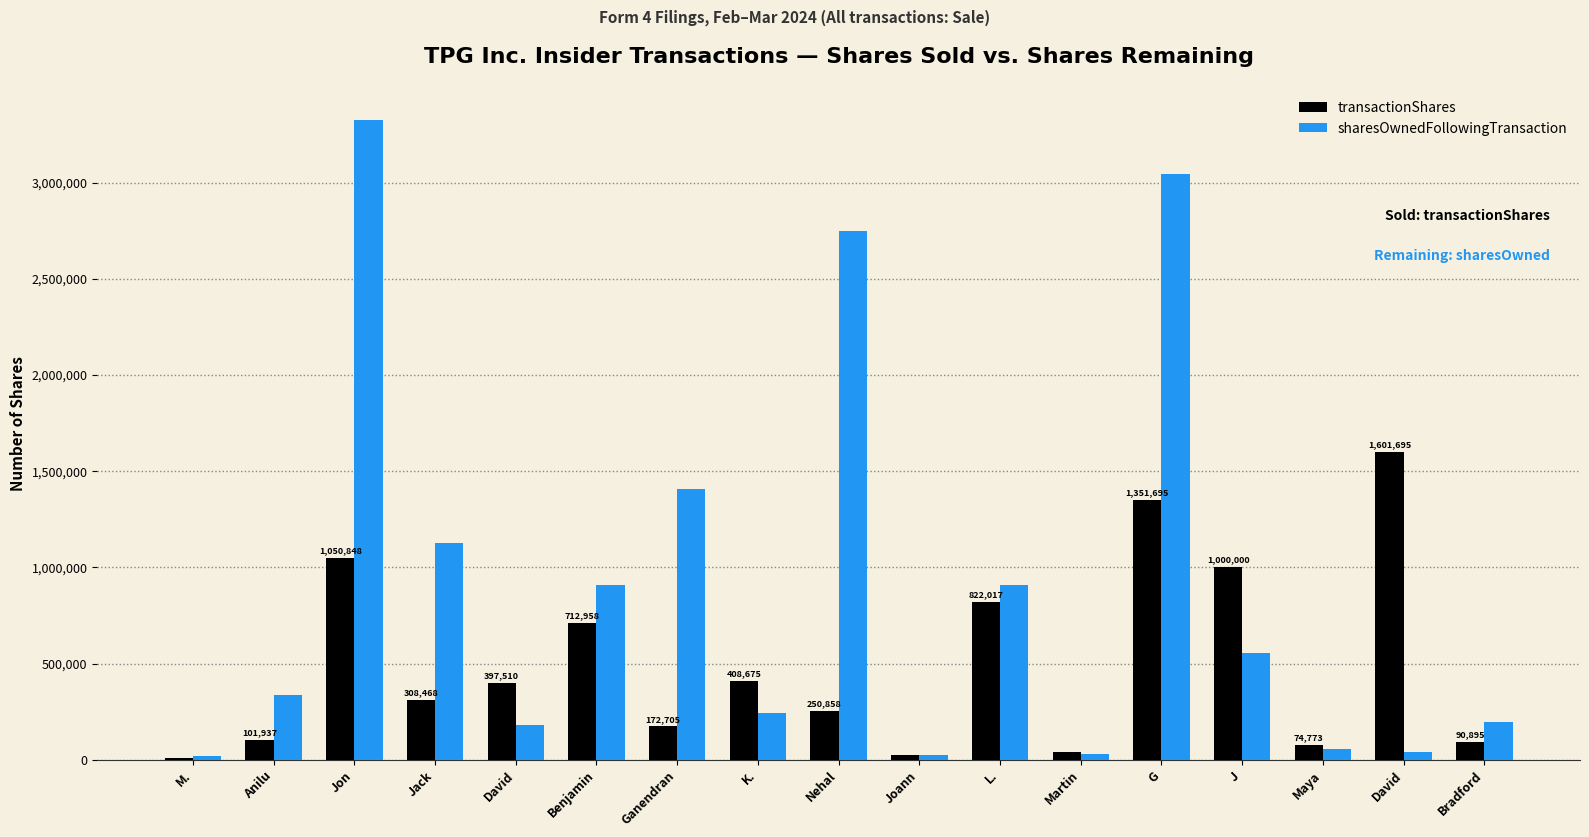

Is the value of sharesOwnedFollowingTransaction at J greater than the value of transactionShares at Maya?

Yes